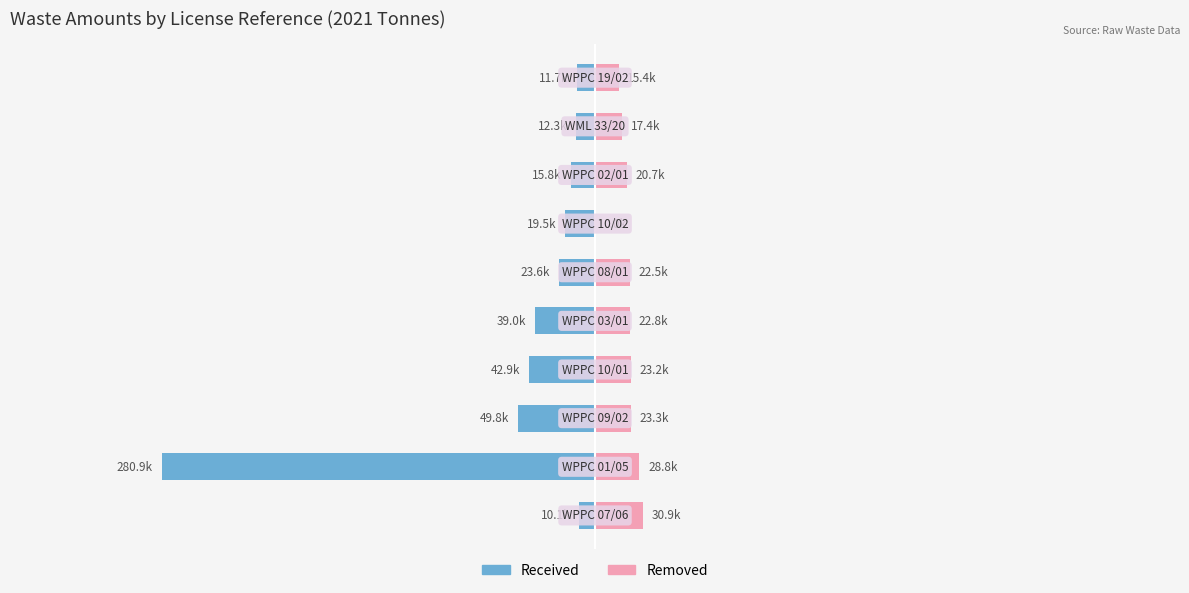

At 300000, list the series in order from smallest to largest.

Received, Removed